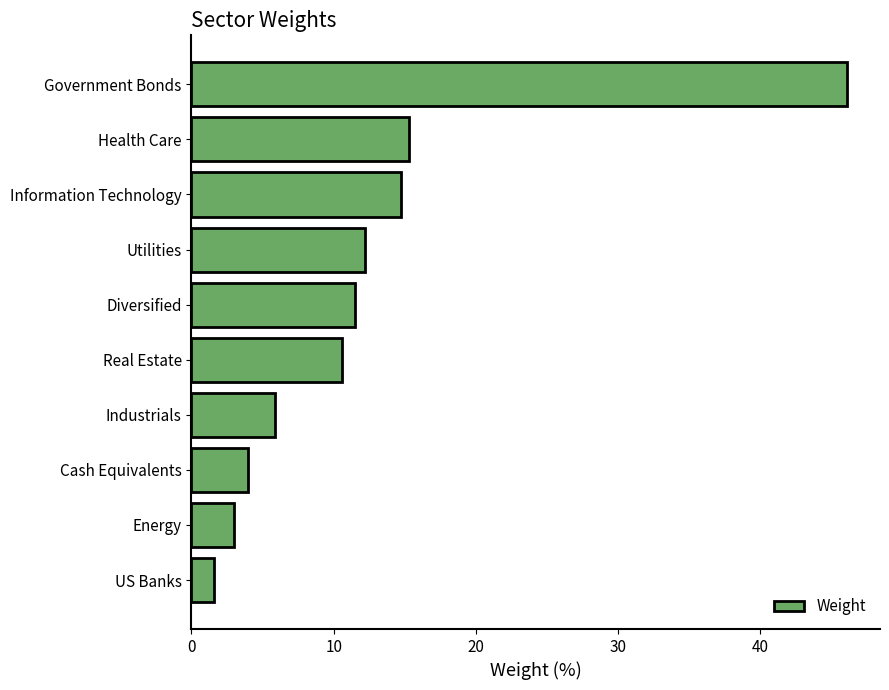

List the labels in order of value, largest first.

Government Bonds, Health Care, Information Technology, Utilities, Diversified, Real Estate, Industrials, Cash Equivalents, Energy, US Banks